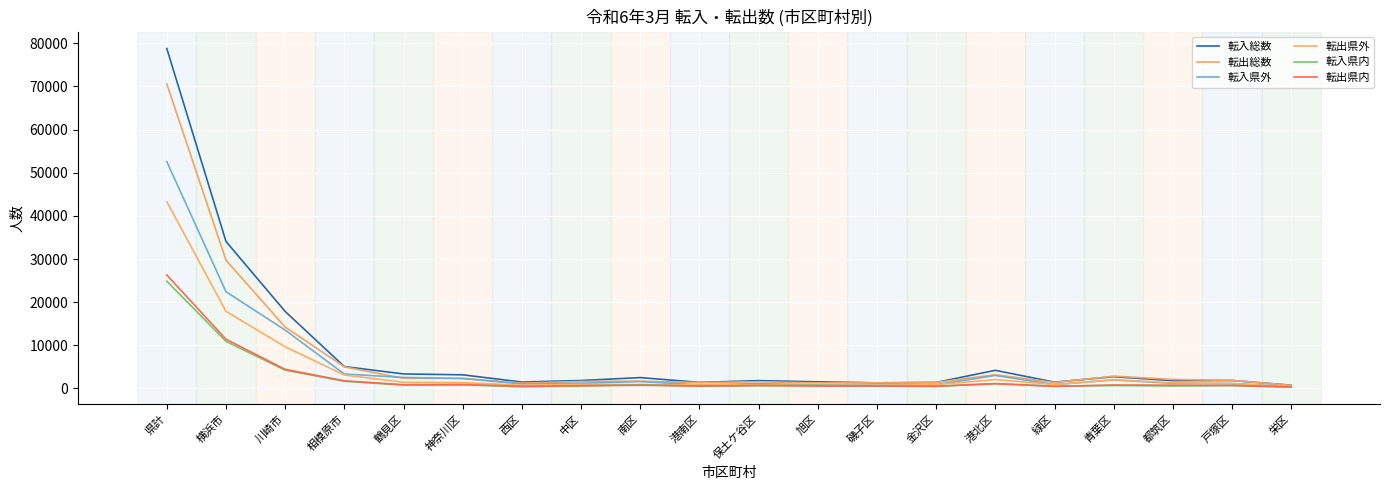

What is the spread (max minus min) of values at 金沢区?

912